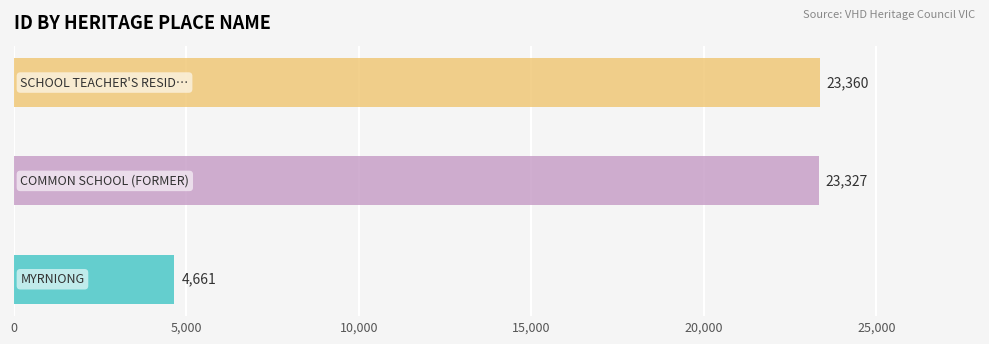

How many data points does each series have?

3